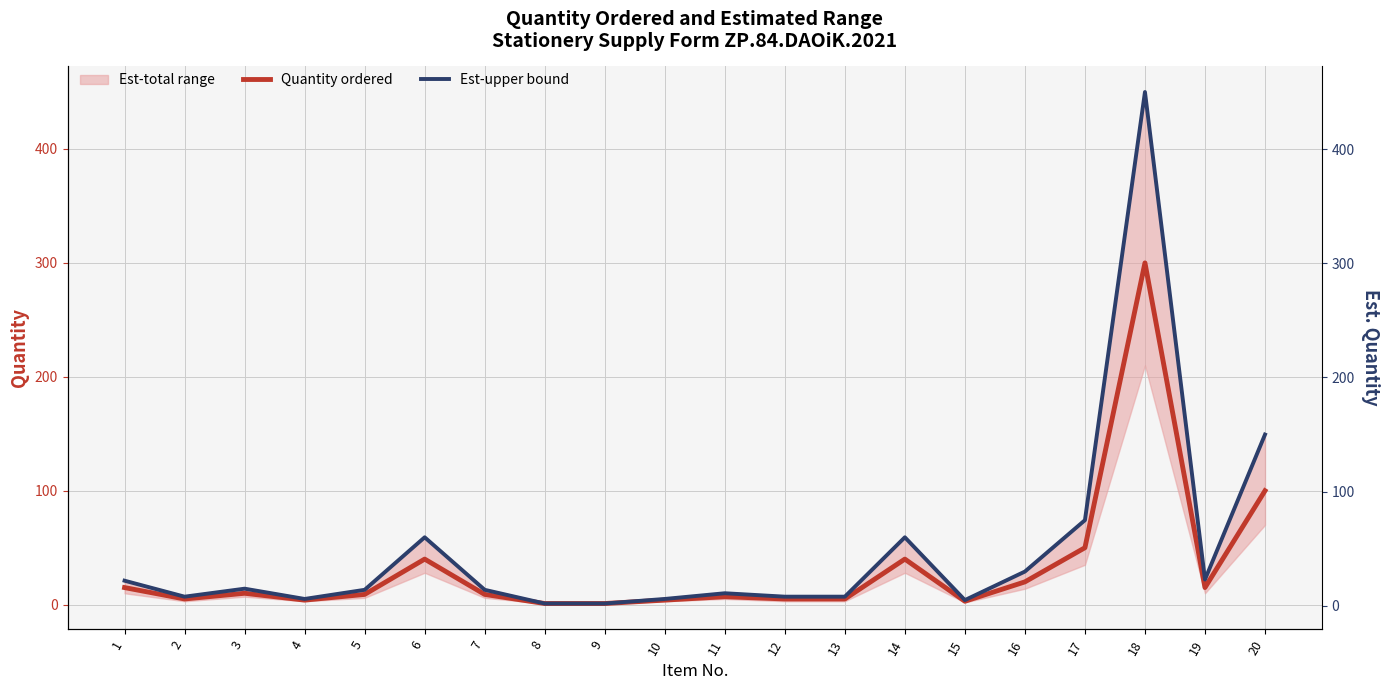

Rank the series by their average value, from lowest to highest.

Quantity ordered, Est-upper bound